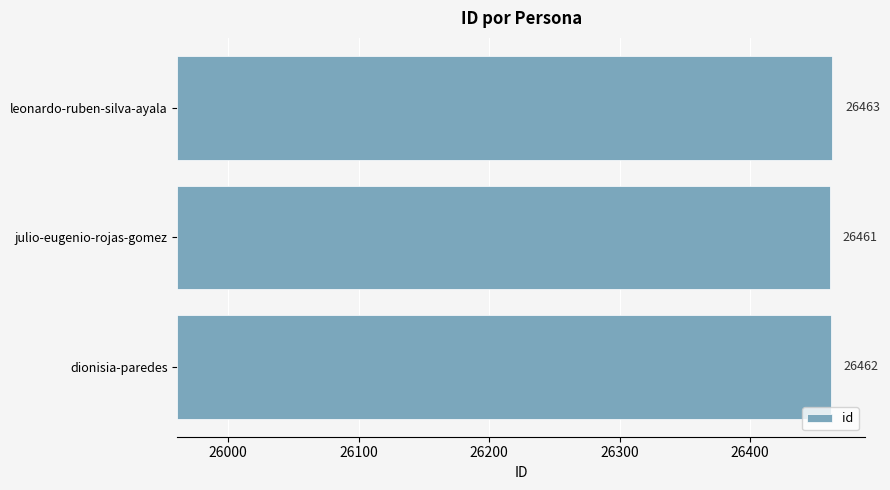

The chart shows a value of 670 at leonardo-ruben-silva-ayala. True or false?

False